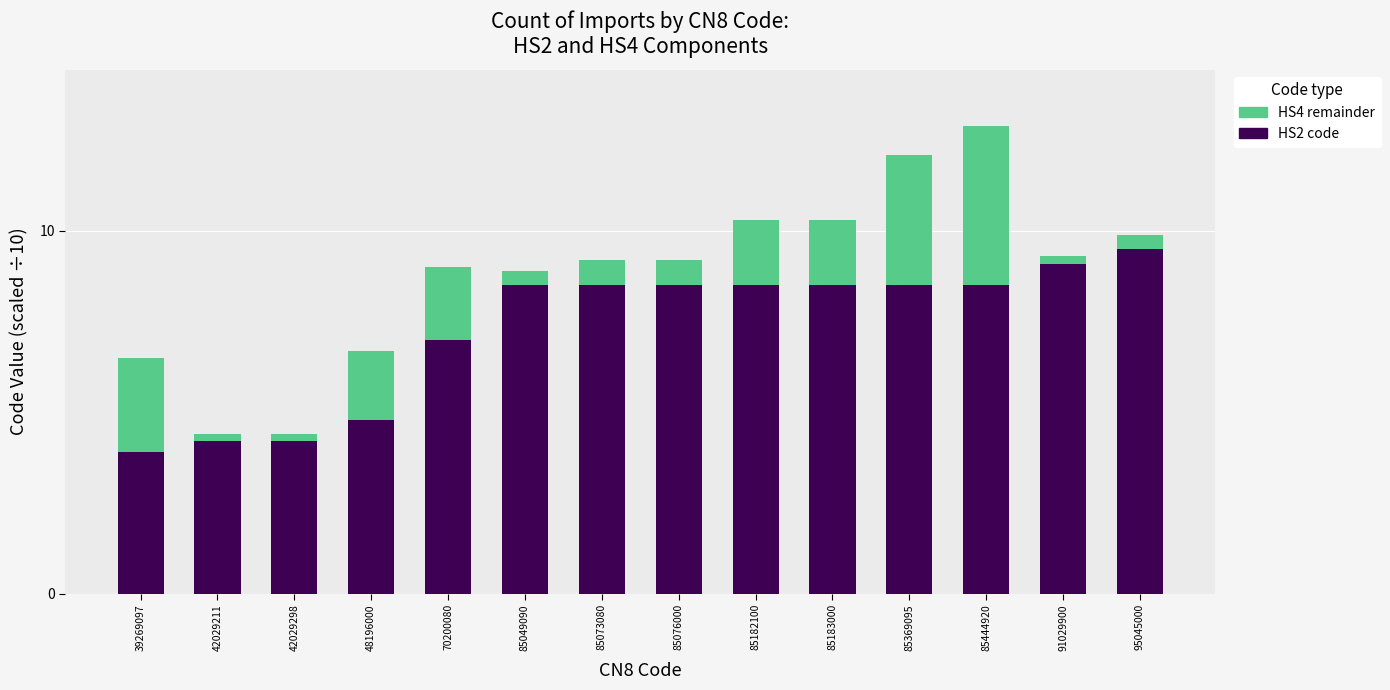

What is the sum of the HS2 code values at 85049090 and 39269097?

12.4